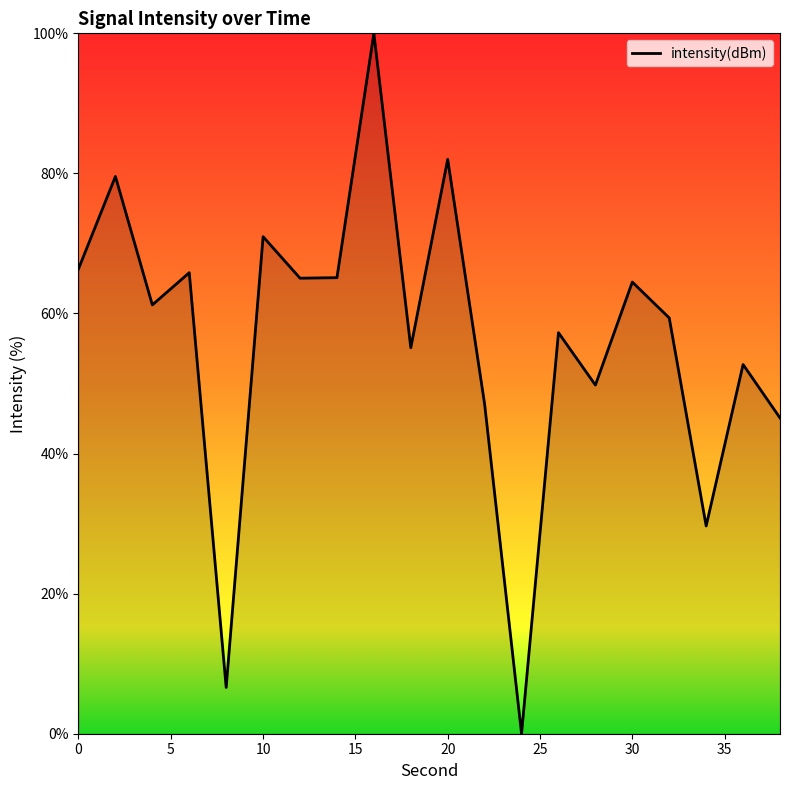

What is the difference between the maximum and minimum values?

100.0